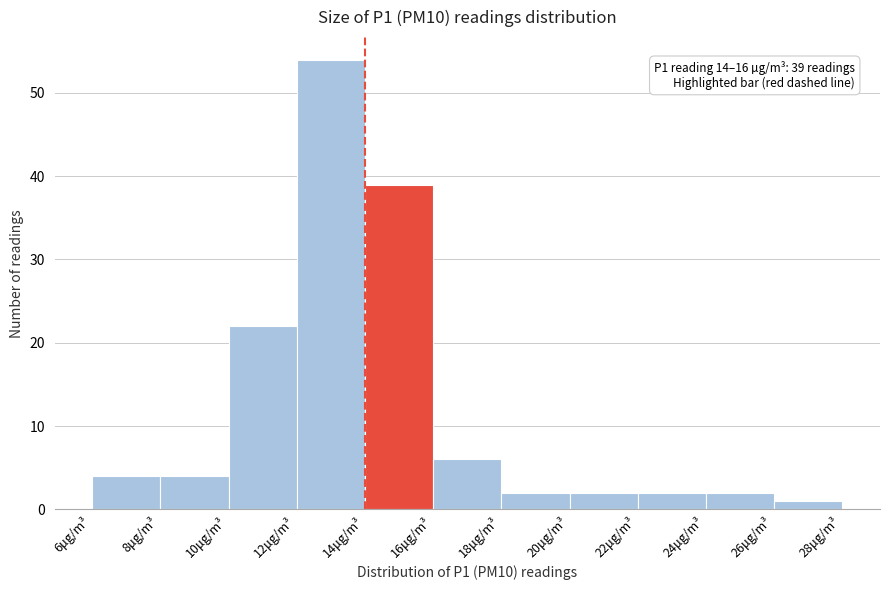

Which range on the x-axis has the tallest bar?

12 to 14